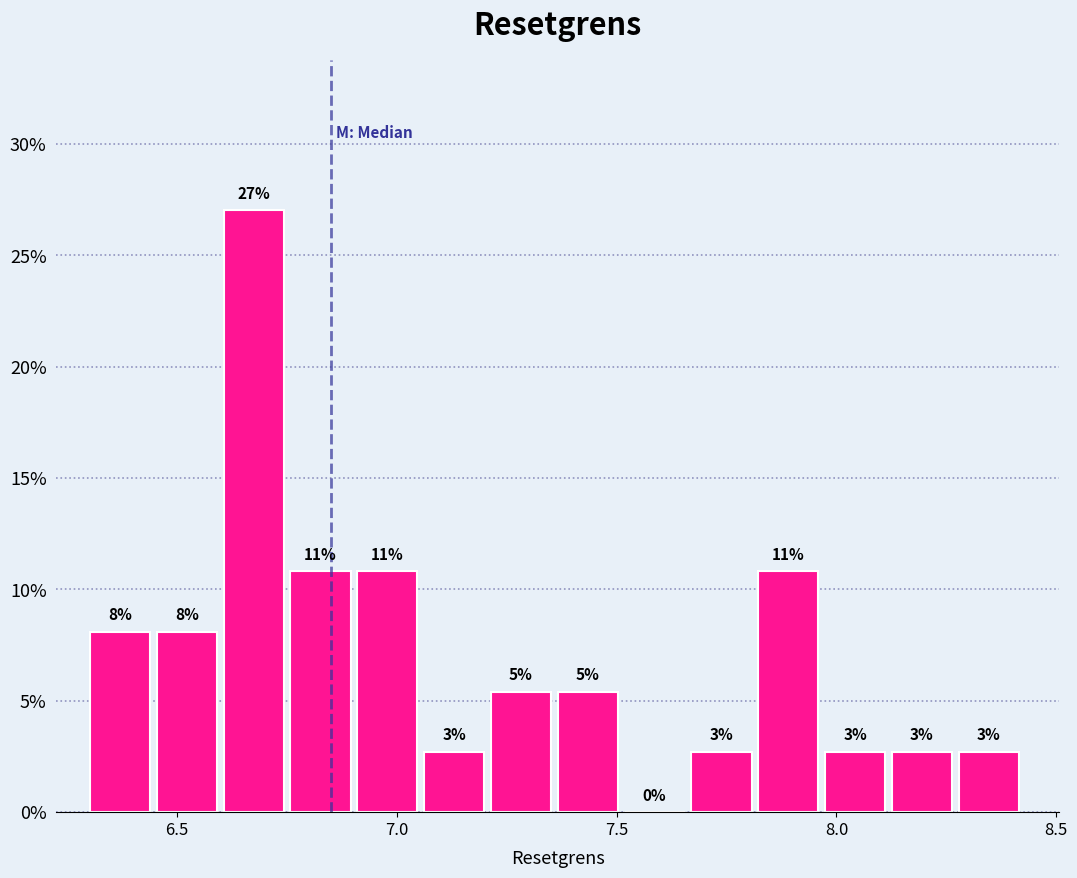

Around what value on the x-axis is the tallest bar? Give the approximate position of its centre, as read against the axis.

6.65